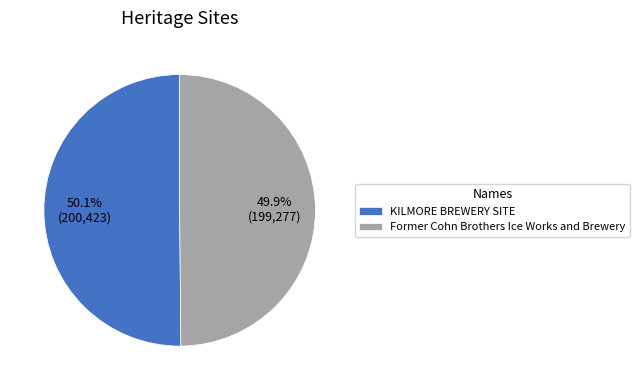

To the nearest percent, what portion does Former Cohn Brothers Ice Works and Brewery represent?

50%